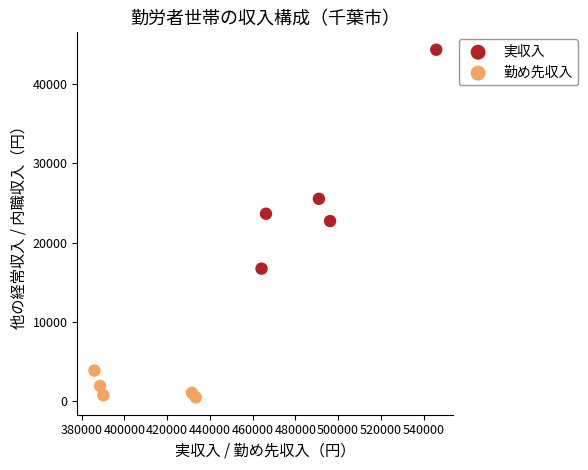

Which series contains the lowest Y value?

勤め先収入